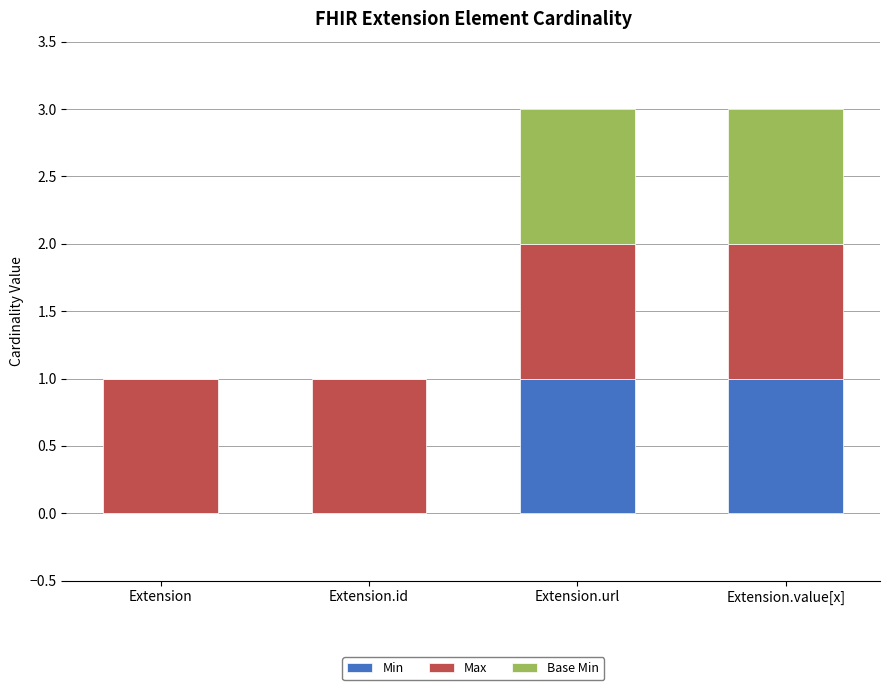

The Min series shows -1 at Extension.id. True or false?

False